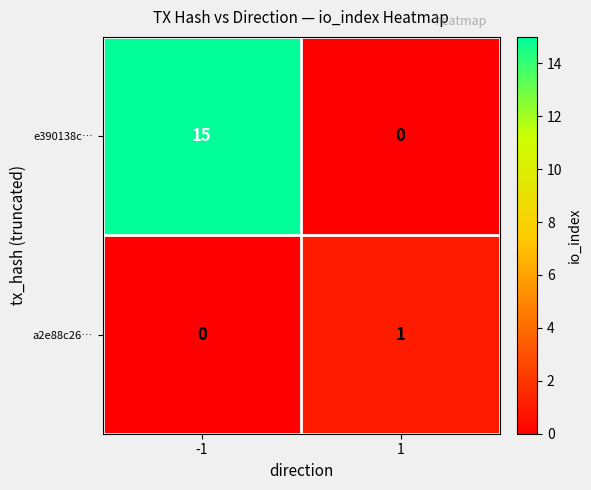

Which series has the widest spread of values?

e390138c…